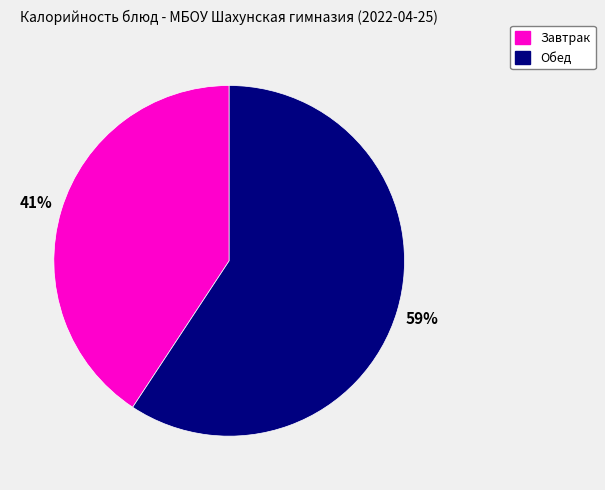

Does any single category account for the majority?

Yes